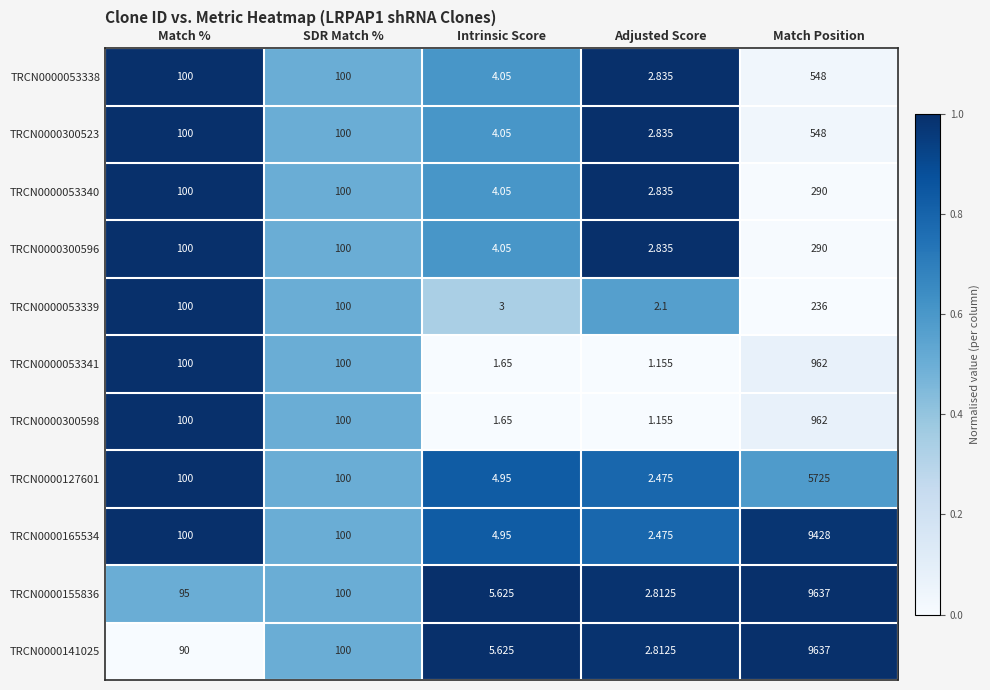

At which category does the chart reach its minimum across all series?

Adjusted Score